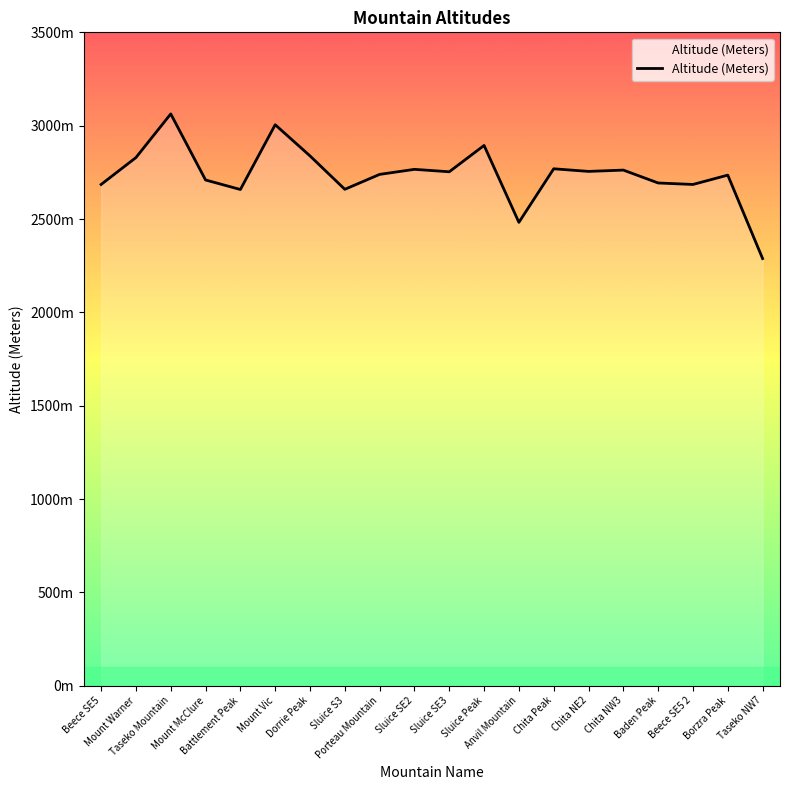

What is the difference between the maximum and minimum values?

775